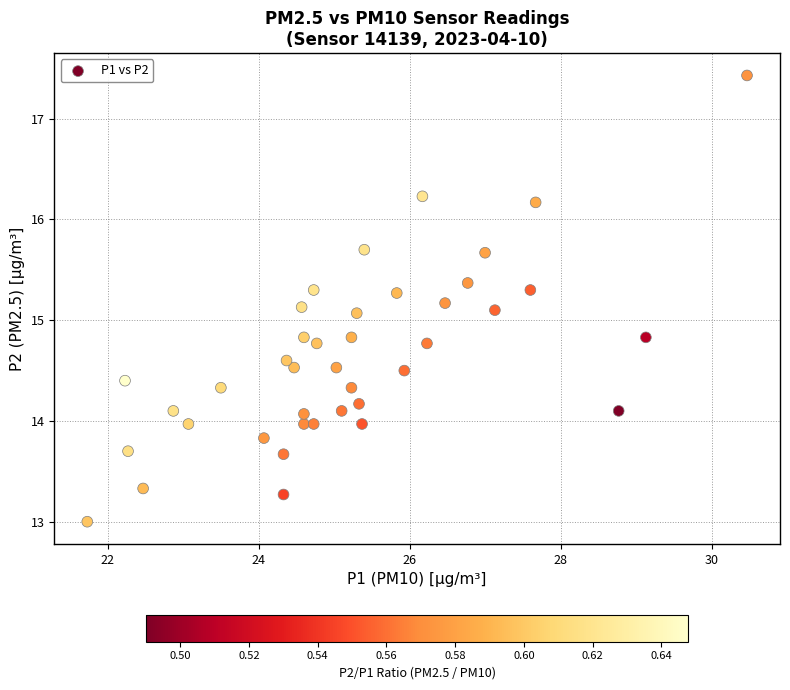

What is the range of Y values (max minus min)?

4.4